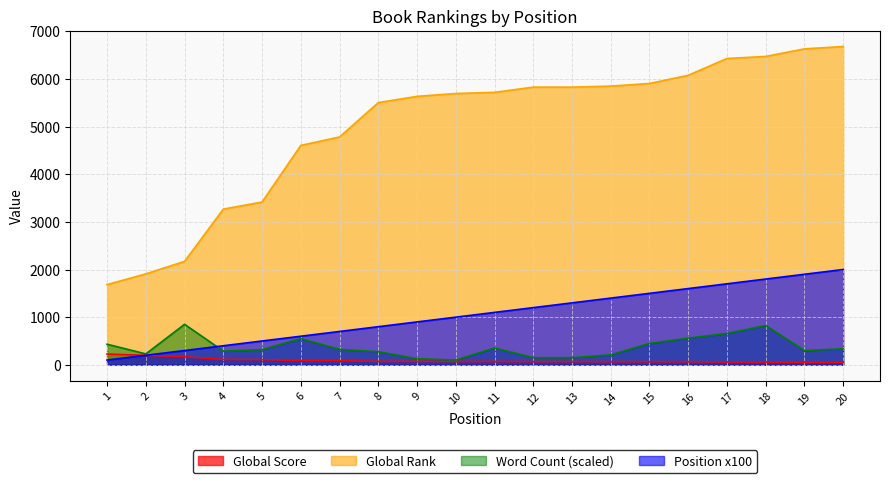

Is the value of Word Count (scaled) at 15 greater than the value of Global Rank at 5?

No